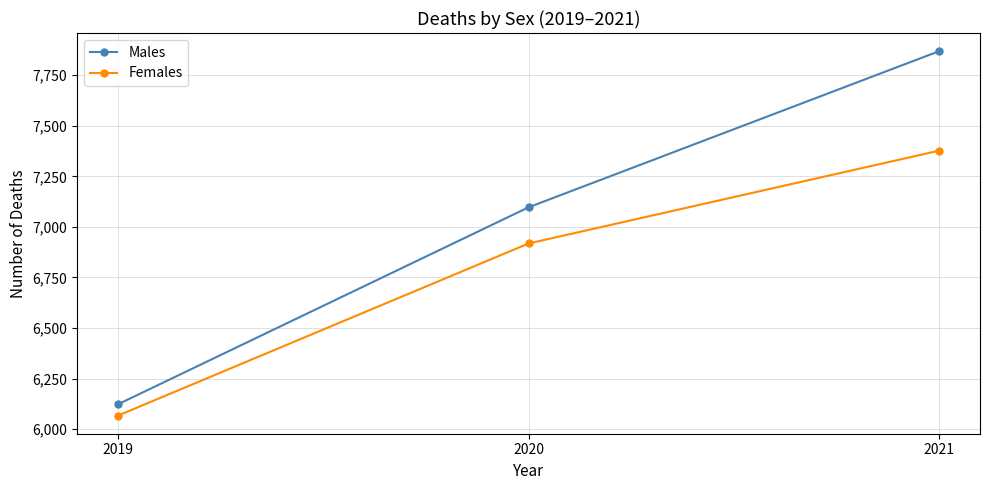

How many lines are shown in the chart?

2